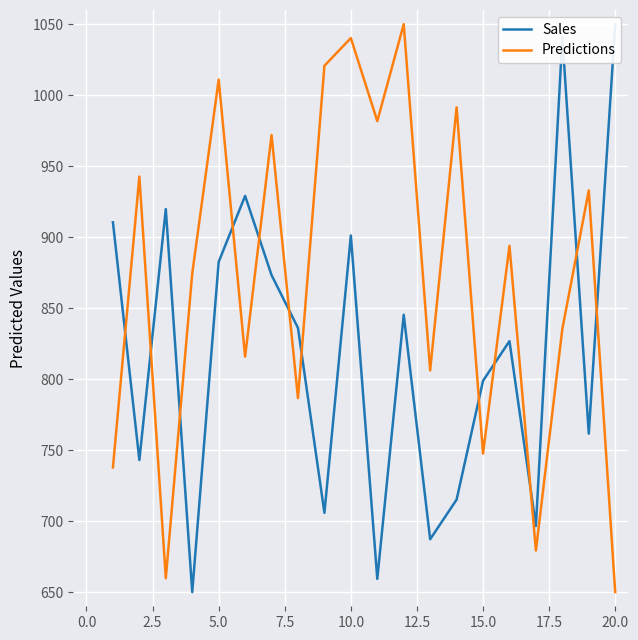

What is the difference between the maximum and second lowest values in the Predictions series?

390.2